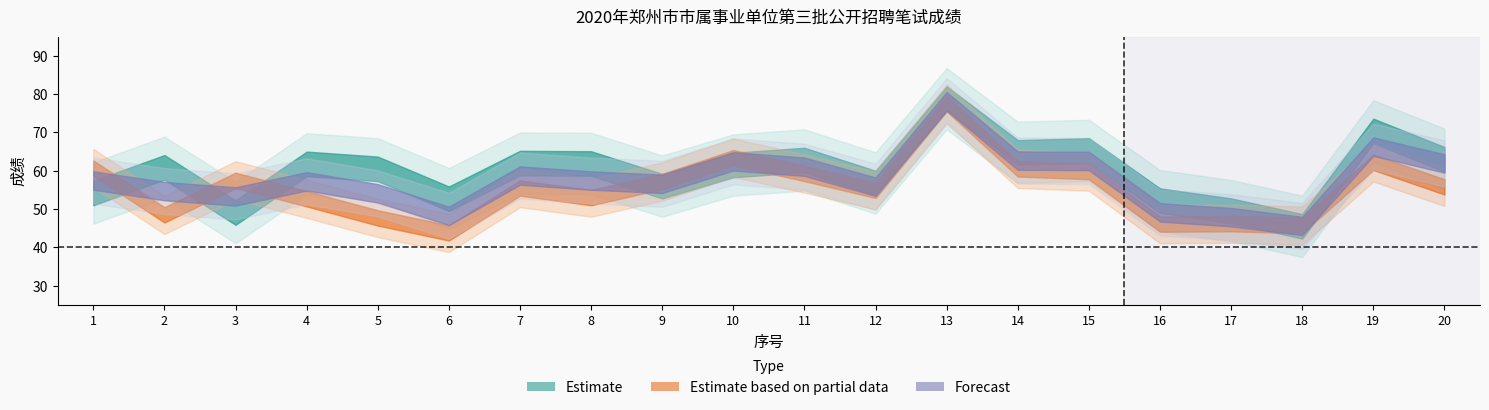

What is the total value across all series at 10?

187.3